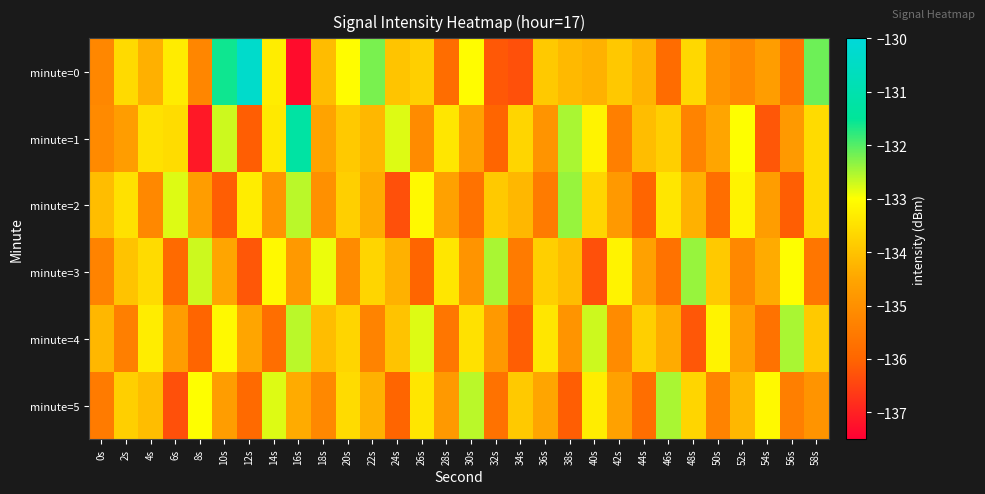

Which series has the widest spread of values?

minute=0